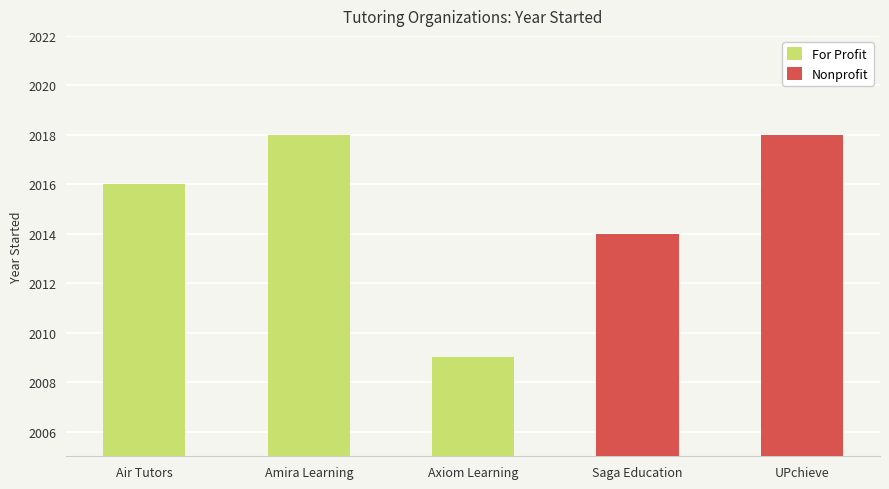

What is the label of the 4th bar from the right?

Amira Learning